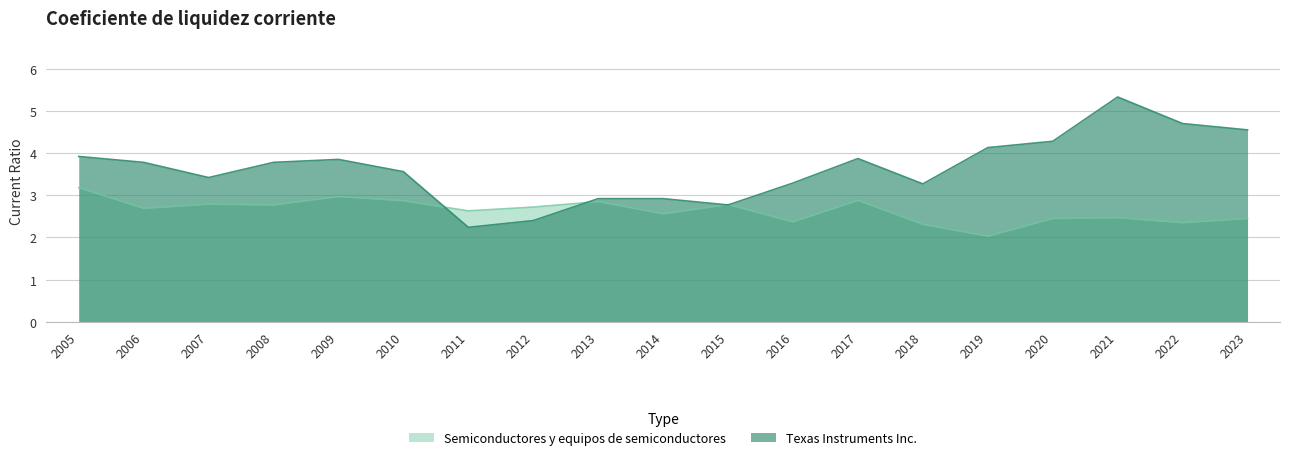

How many data points in Texas Instruments Inc. are above 3?

14